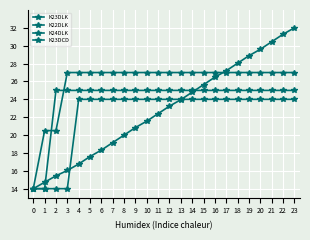

True or false: K24DLK has a value of 25.0 at 6.

True